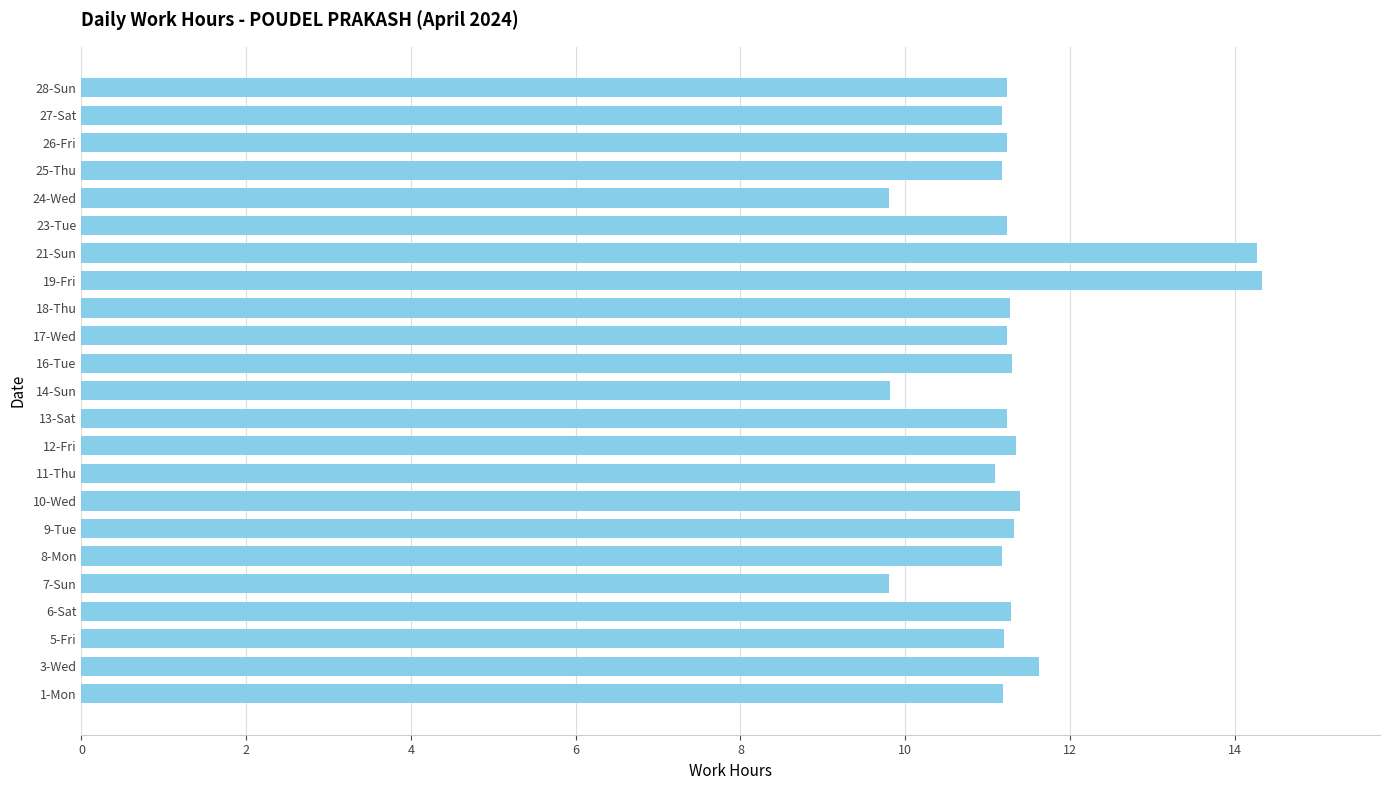

The chart shows a value of 18.9 at 11-Thu. True or false?

False